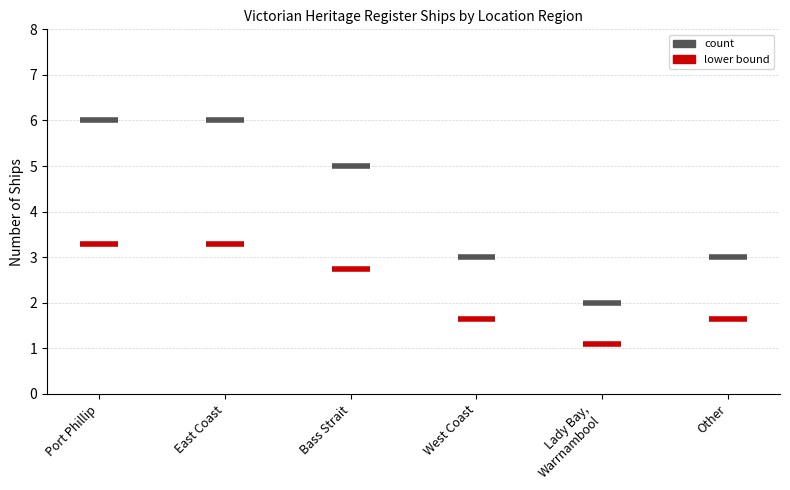

What is the sum of the count values at East Coast and Port Phillip?

12.0